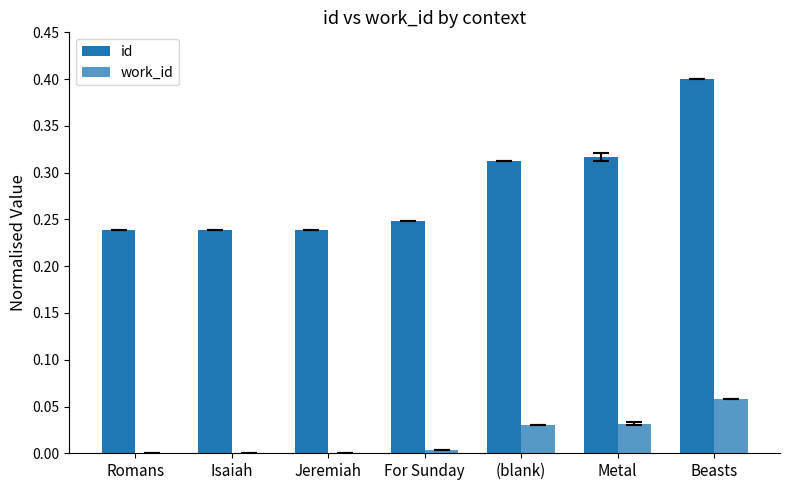

List the labels in order of id value, smallest first.

Romans, Isaiah, Jeremiah, For Sunday, (blank), Metal, Beasts